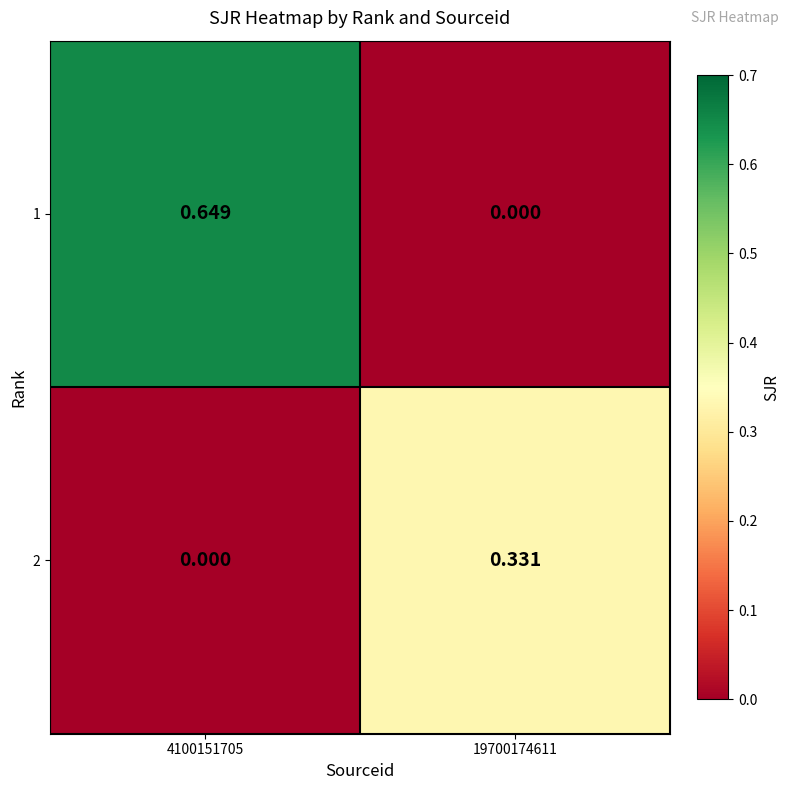

How many values in the 2 series exceed 0?

1